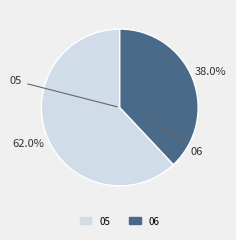

To the nearest percent, what is the difference between the 05 and 06 slice percentages?

24%